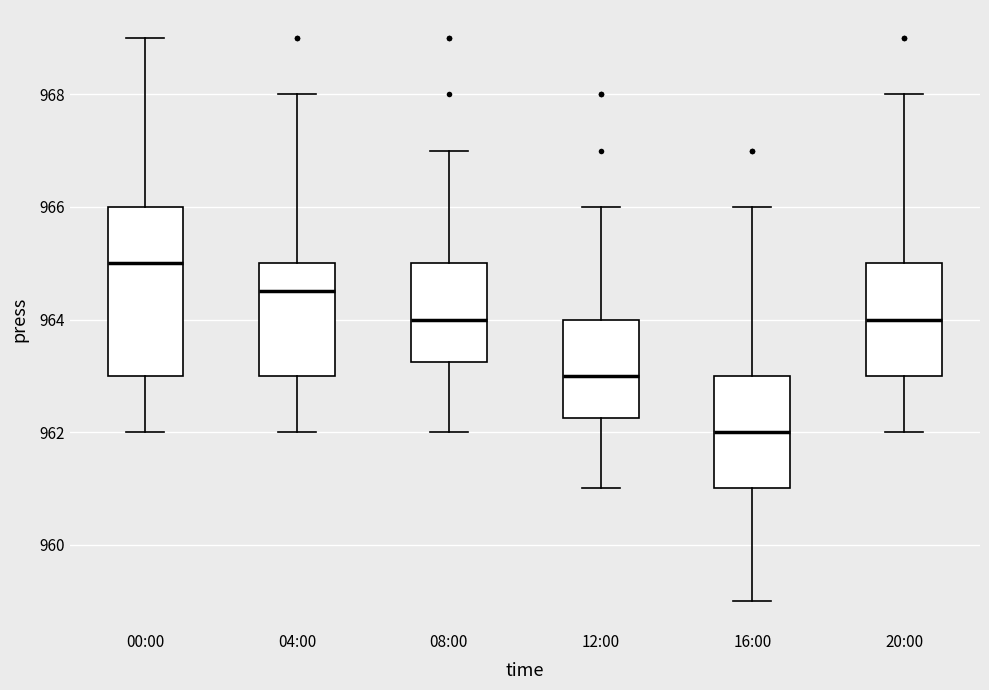

Which box is the tallest, from its lower edge to its upper edge?

00:00